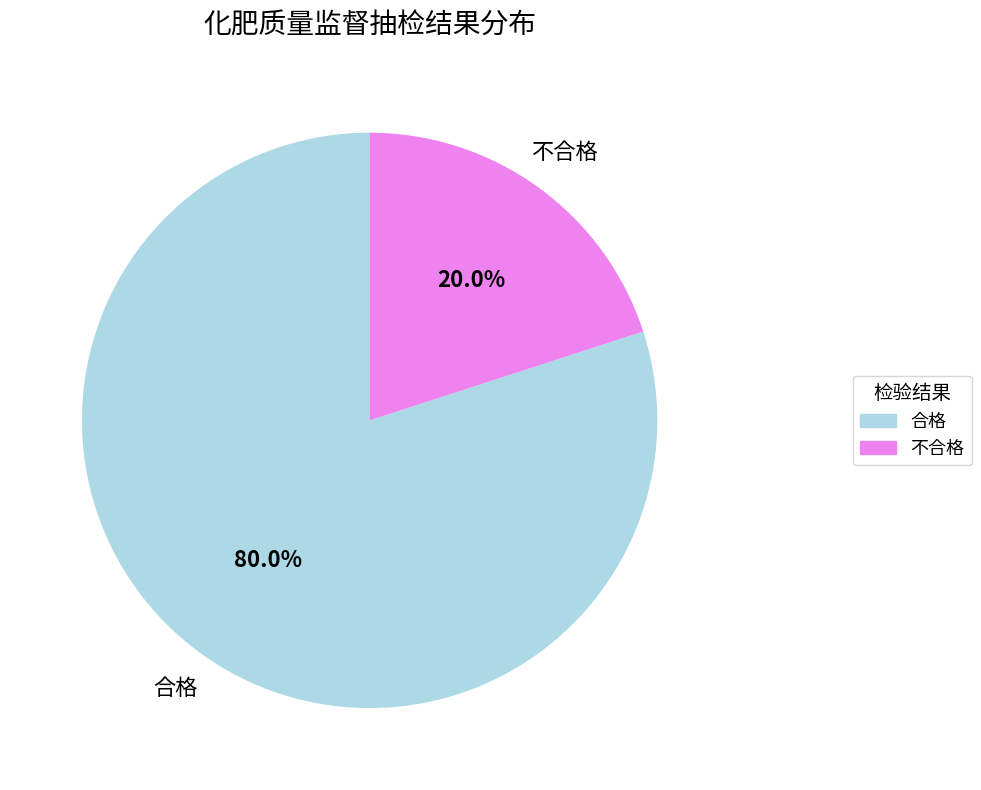

Does 合格 account for over 50% of the chart?

Yes